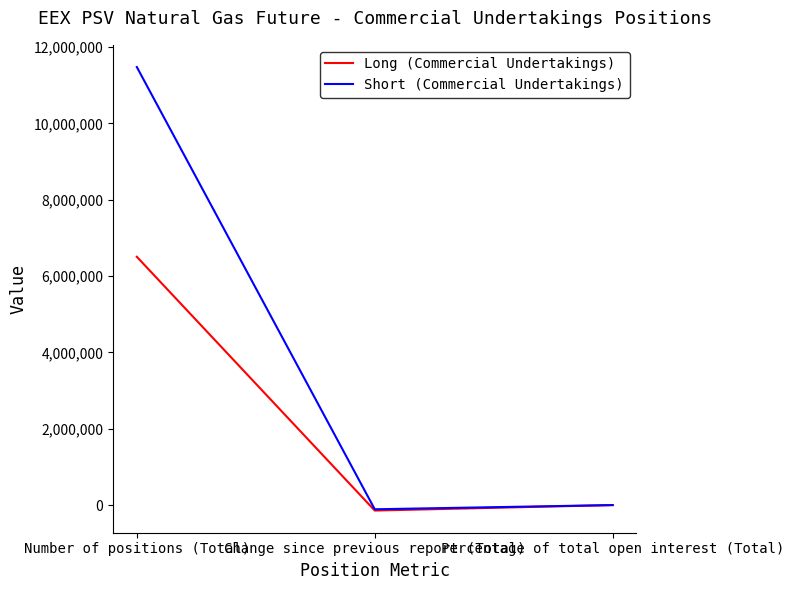

At which label is Long (Commercial Undertakings) closest to 3181740?

Percentage of total open interest (Total)